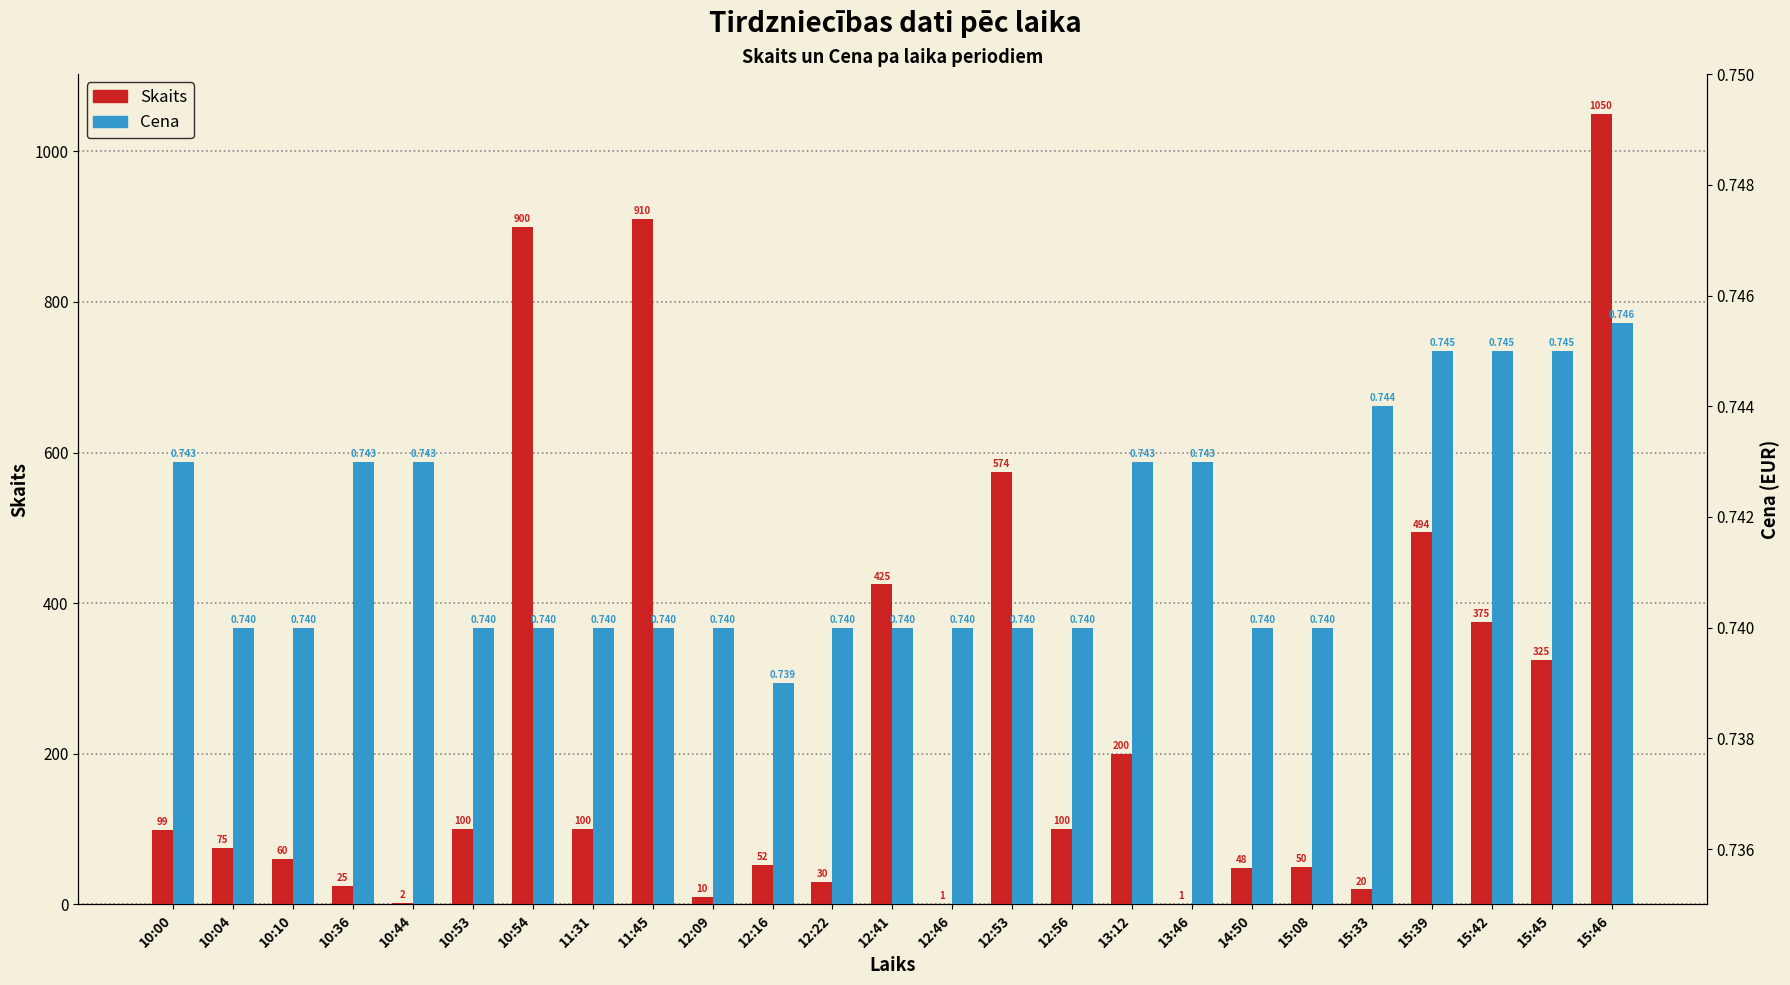

How many Cena values are between 0 and 1?

25